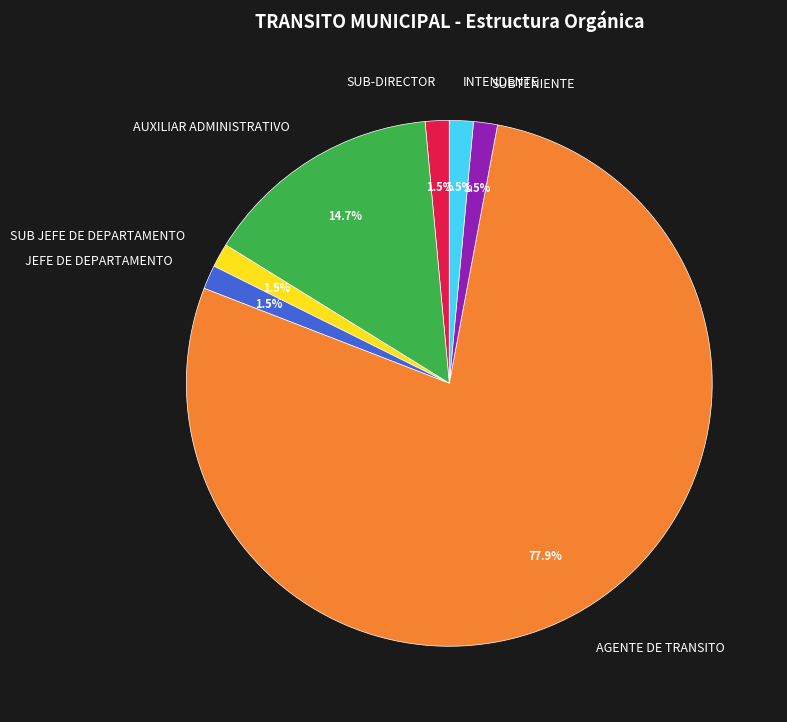

Count the number of slices in the pie.

7